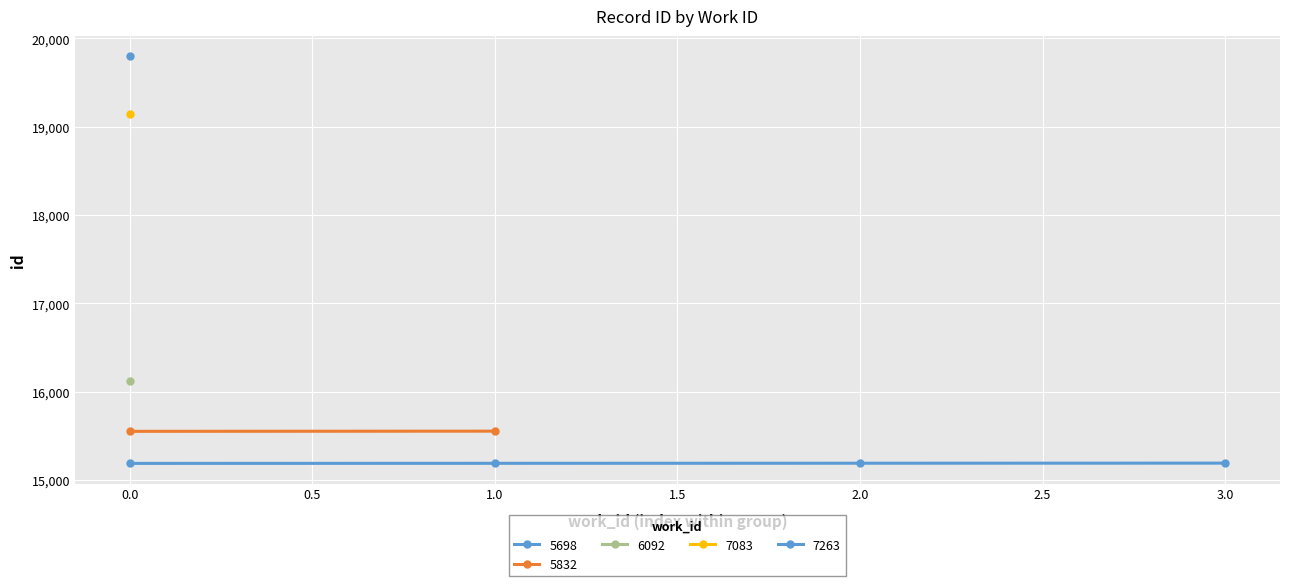

Read the value at 5832, to the nearest 50.

15550